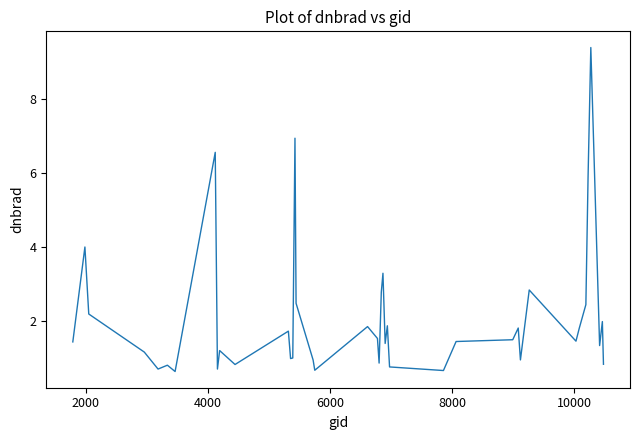

Does the chart have visible grid lines?

No